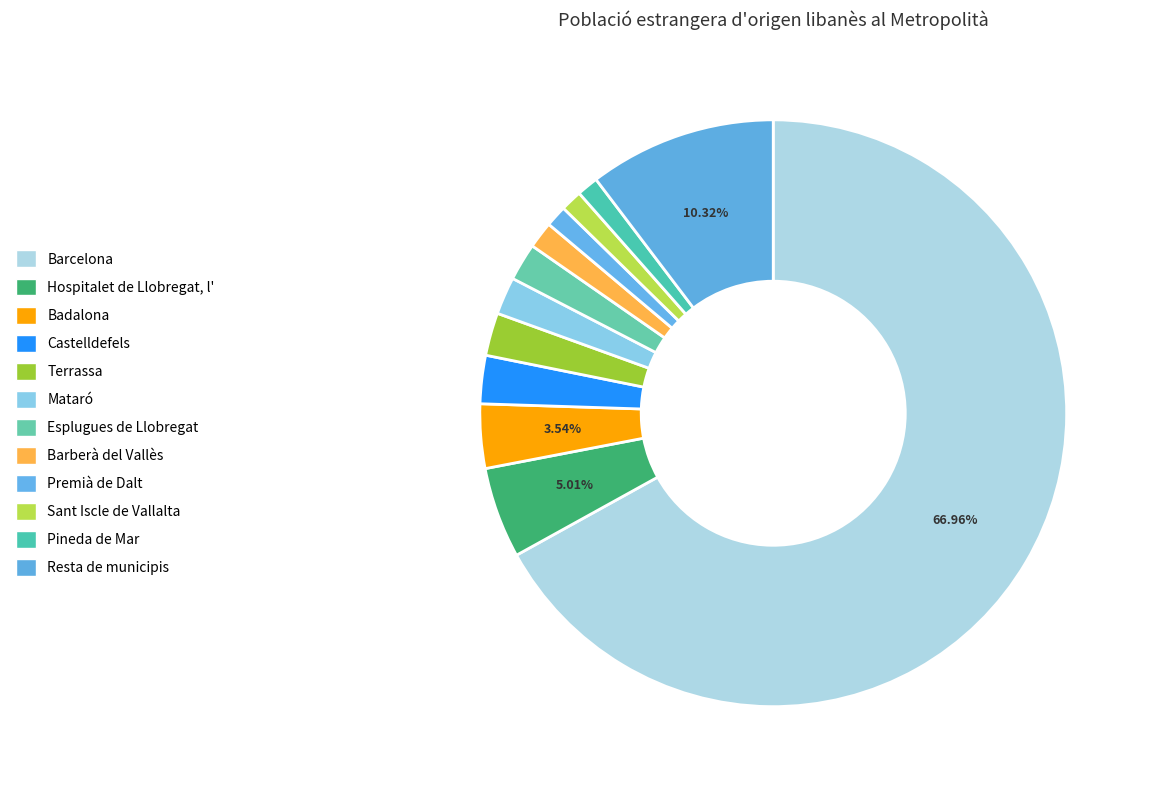

Which category has the biggest portion of the pie?

Barcelona